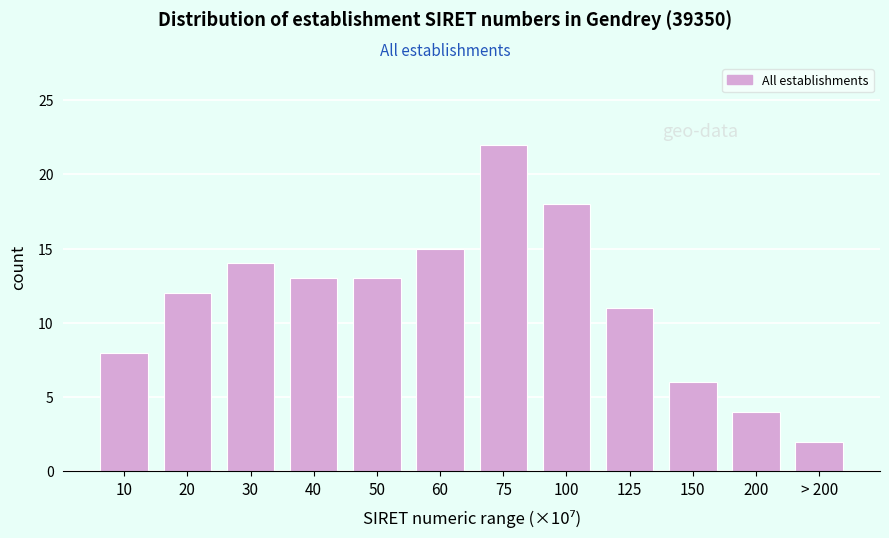

Reading left to right, what are all the values shown in this chart?

8	12	14	13	13	15	22	18	11	6	4	2